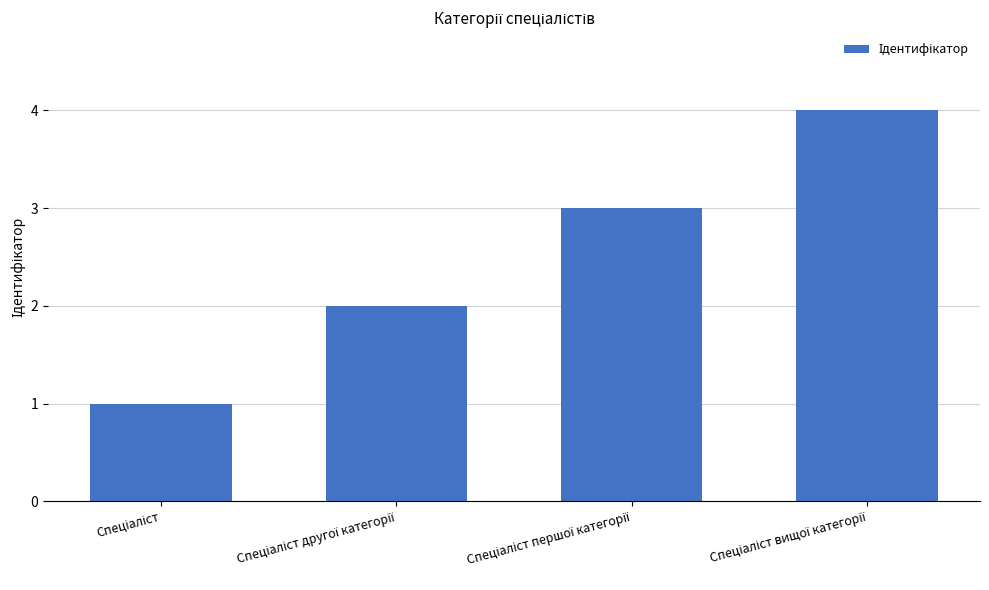

Reading right to left, list all the values displayed in this chart.

4	3	2	1